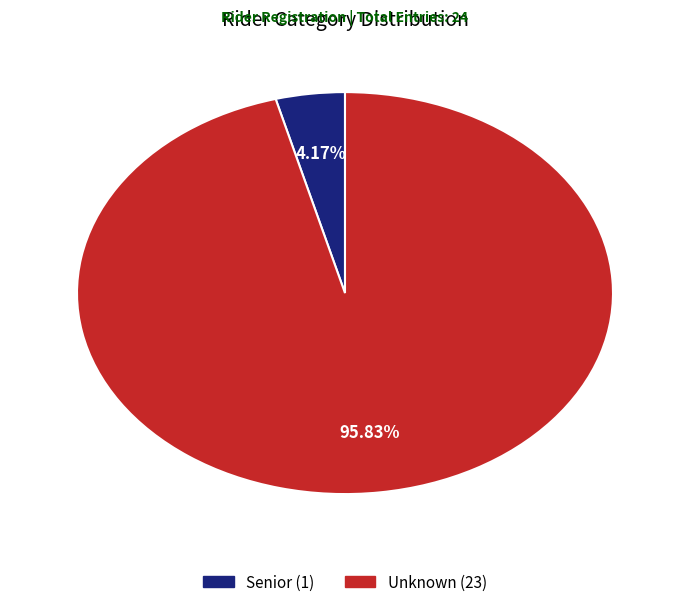

To the nearest percent, what is the difference between the largest and smallest slice percentages?

92%